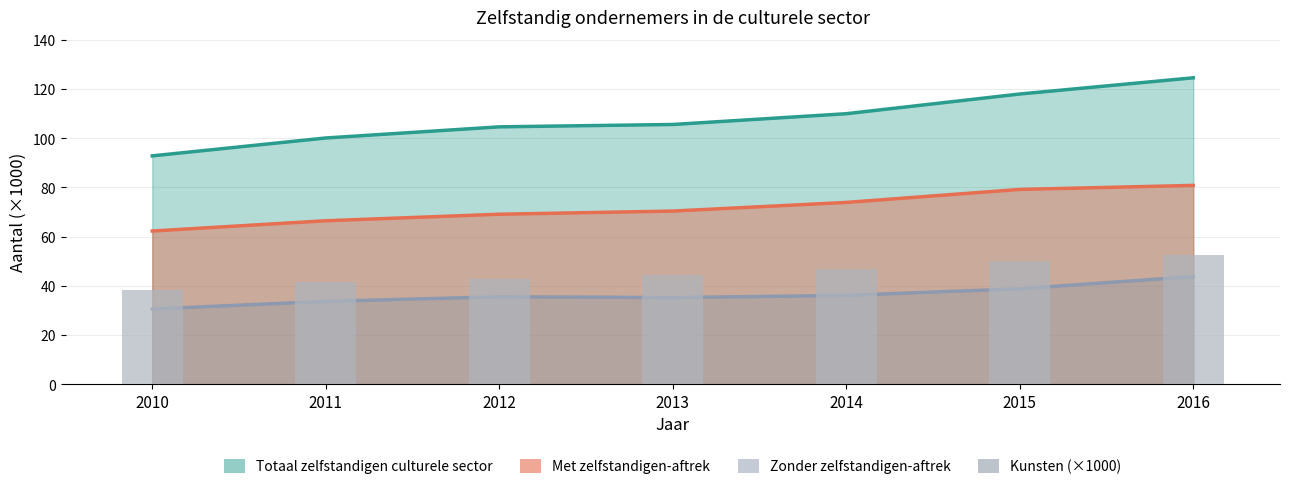

What is the difference between the second highest and minimum values?

11.5